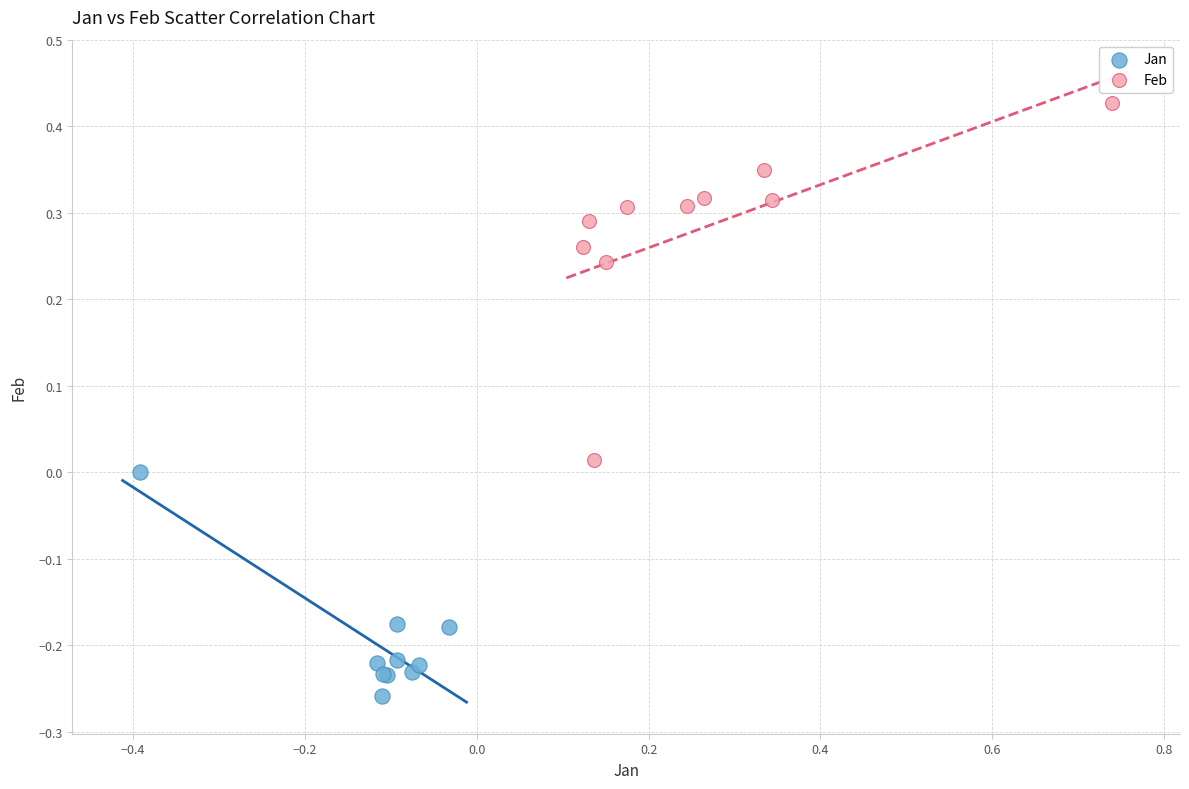

Which series reaches the minimum Y coordinate?

Jan